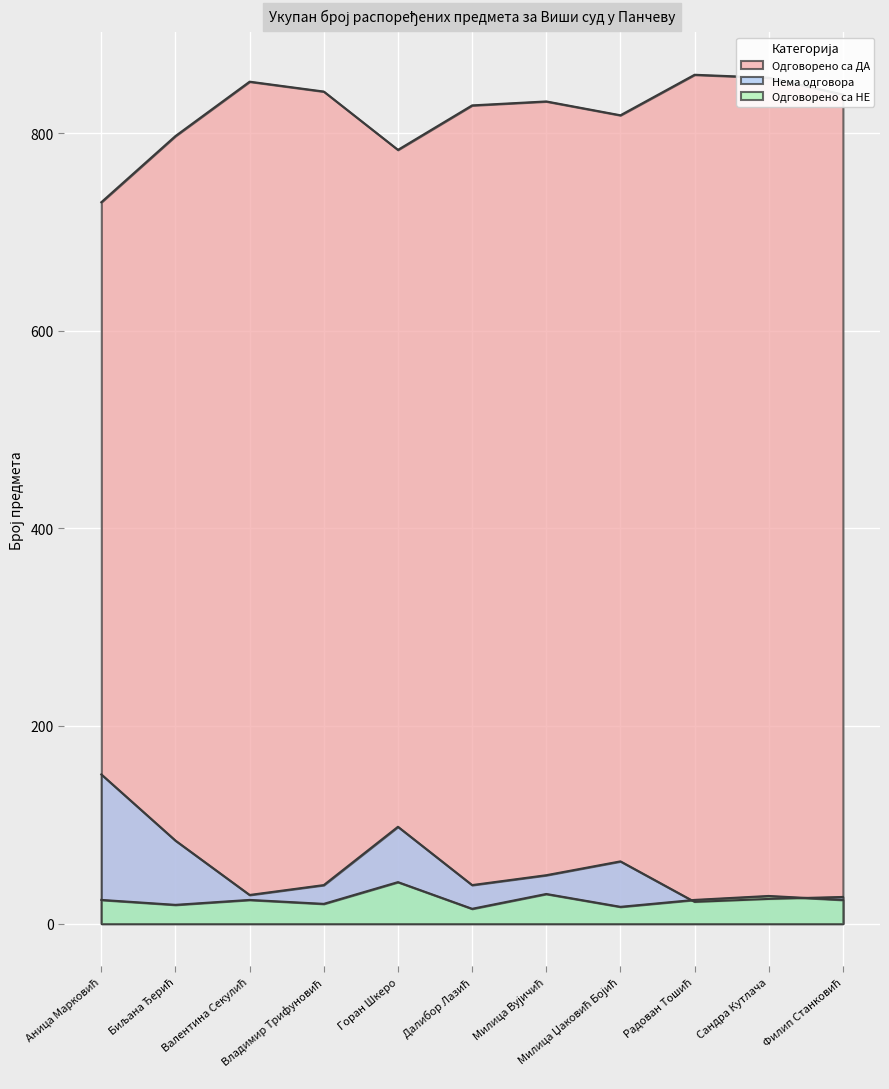

What position from the left is Радован Тошић?

9